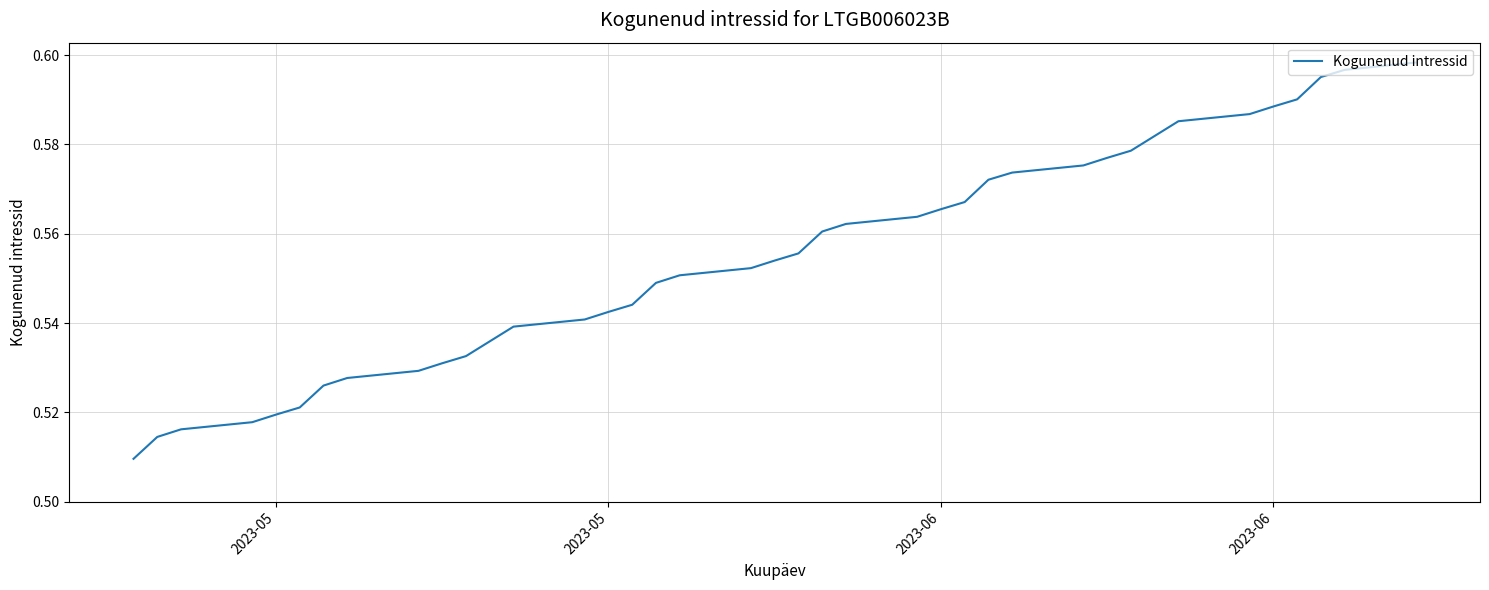

How many lines are shown in the chart?

1